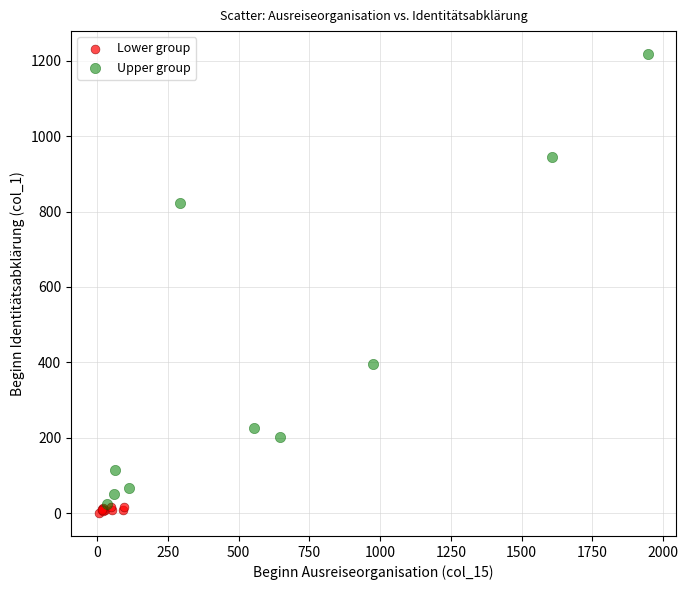

Which series reaches the maximum Y coordinate?

Upper group